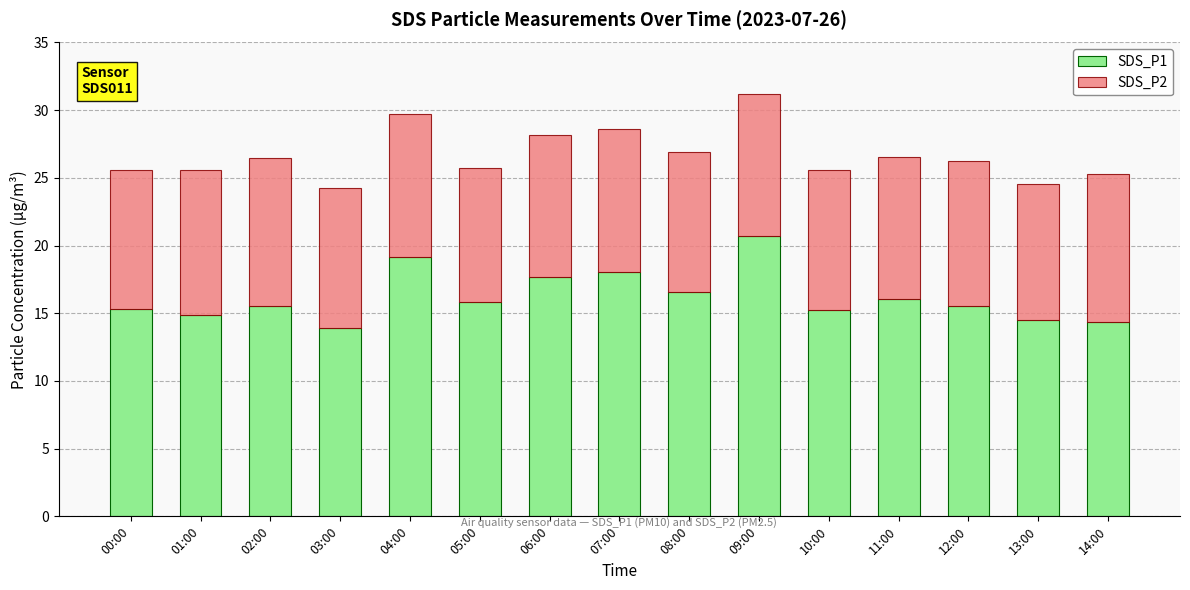

Is it true that SDS_P1 equals 17.7 at 06:00?

True